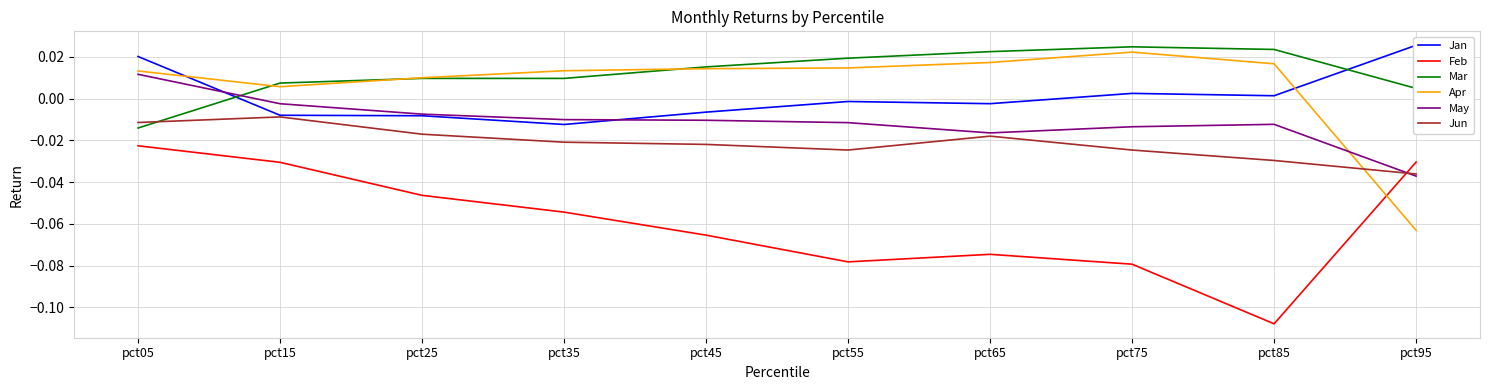

Does the chart have visible grid lines?

Yes